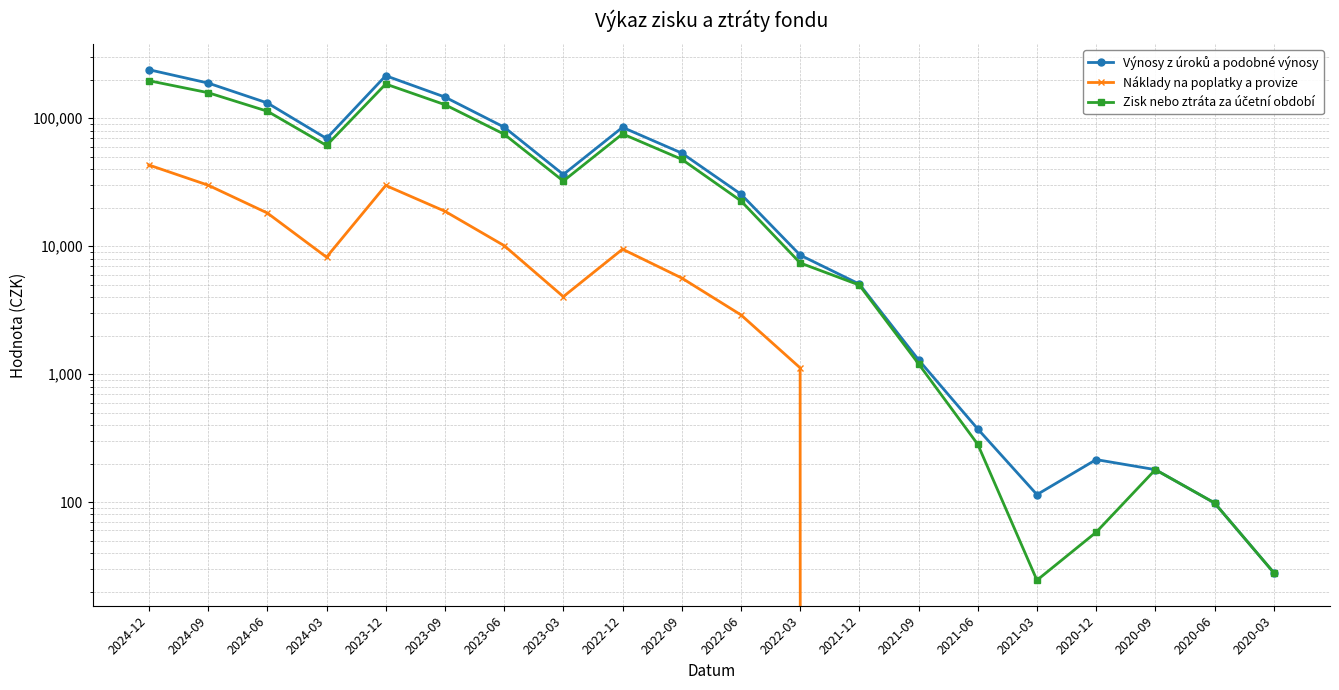

Reading left to right, what are all the values shown in this chart?

Výnosy z úroků a podobné výnosy: 2024-12=239839.0	2024-09=188590.7	2024-06=131842.8	2024-03=69548.9	2023-12=215159.5	2023-09=146573.7	2023-06=85294.6	2023-03=36360.5	2022-12=84981.1	2022-09=53475.3	2022-06=25531.2	2022-03=8522.5	2021-12=5059.6	2021-09=1295.0	2021-06=372.9	2021-03=114.4	2020-12=214.9	2020-09=179.3	2020-06=98.5	2020-03=28.1
Náklady na poplatky a provize: 2024-12=43134.0	2024-09=30004.4	2024-06=18187.1	2024-03=8214.2	2023-12=29853.9	2023-09=18769.2	2023-06=10113.3	2023-03=4035.4	2022-12=9483.7	2022-09=5642.2	2022-06=2907.3	2022-03=1120.3	2021-12=0.0	2021-09=0.0	2021-06=0.0	2021-03=0.0	2020-12=0.0	2020-09=0.0	2020-06=0.0	2020-03=0.0
Zisk nebo ztráta za účetní období: 2024-12=196706.0	2024-09=158586.3	2024-06=113655.6	2024-03=61334.7	2023-12=185305.6	2023-09=127804.5	2023-06=75181.3	2023-03=32325.1	2022-12=75497.4	2022-09=47833.1	2022-06=22623.9	2022-03=7402.3	2021-12=4969.7	2021-09=1205.0	2021-06=282.9	2021-03=24.5	2020-12=58.1	2020-09=179.3	2020-06=98.5	2020-03=28.1